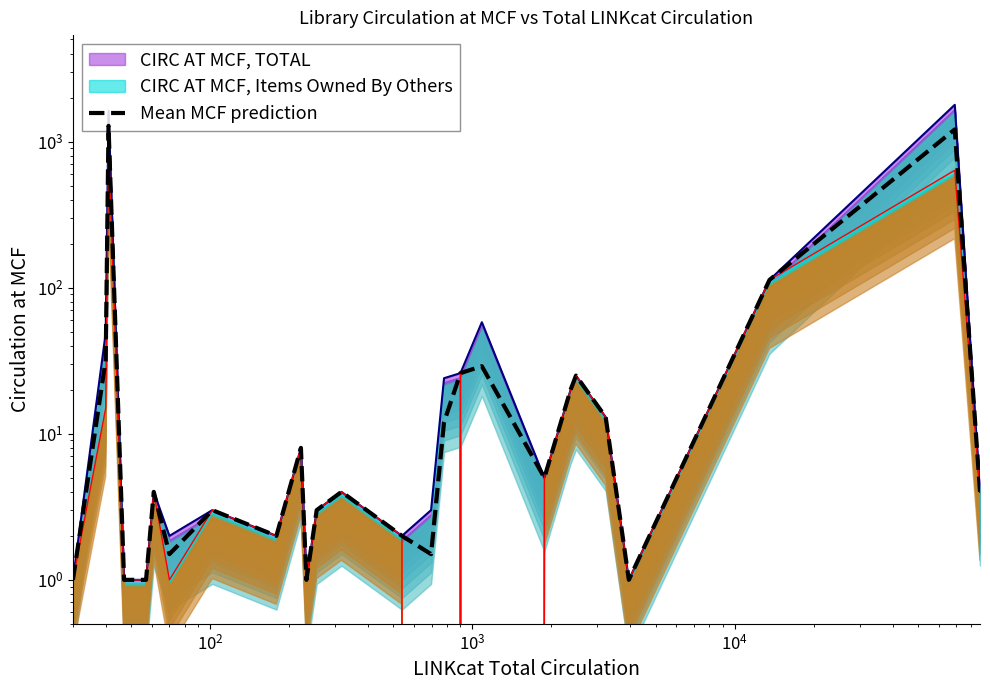

True or false: the data shows 3.5 at 18.

False